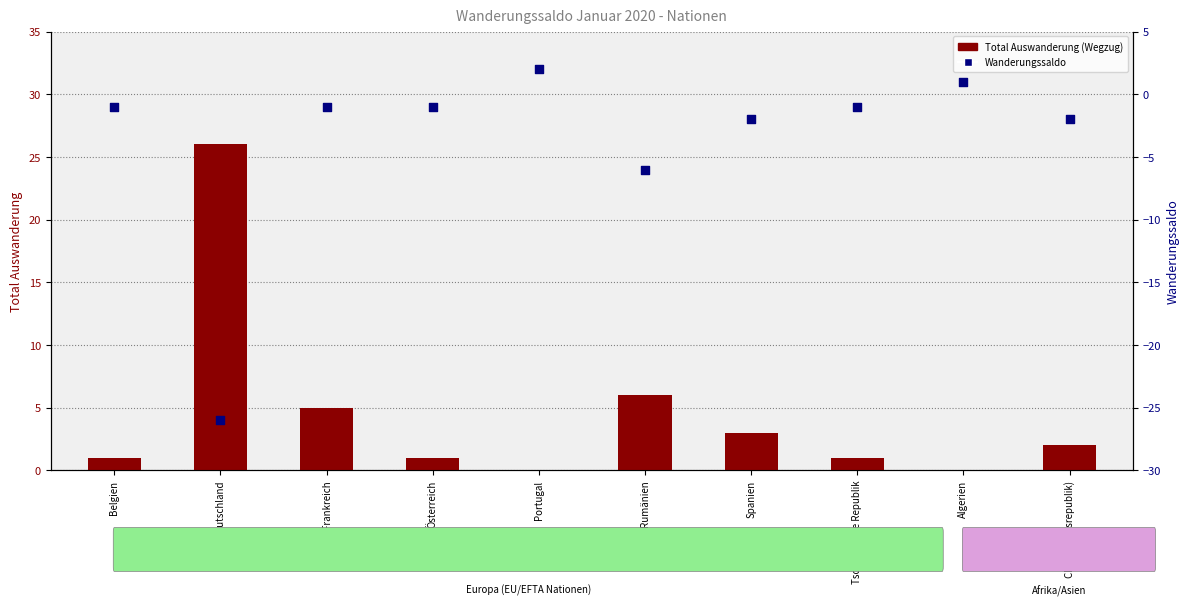

At how many categories does at least one series exceed 10?

1